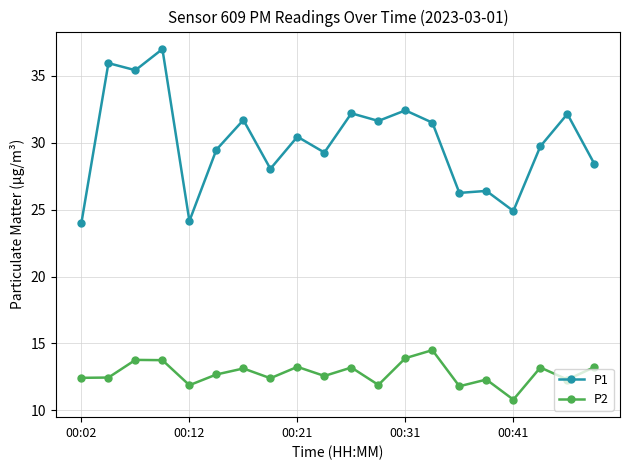

Which series has the widest spread of values?

P1